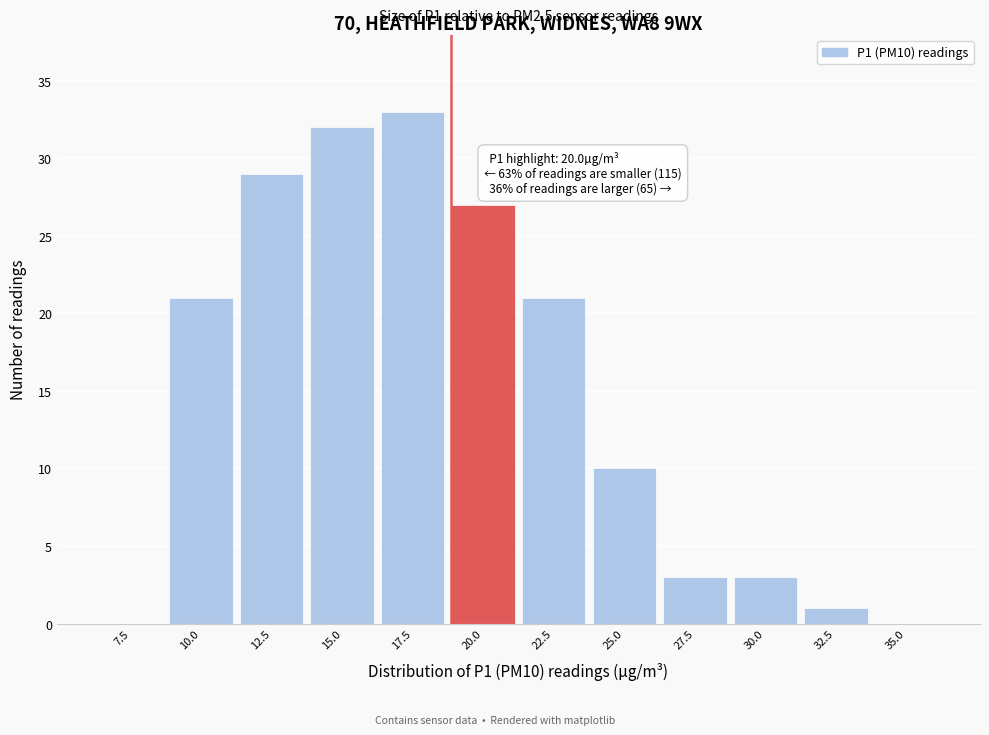

Reading right to left, what are all the values shown in this chart?

35.0=0	32.5=1	30.0=3	27.5=3	25.0=10	22.5=21	20.0=27	17.5=33	15.0=32	12.5=29	10.0=21	7.5=0